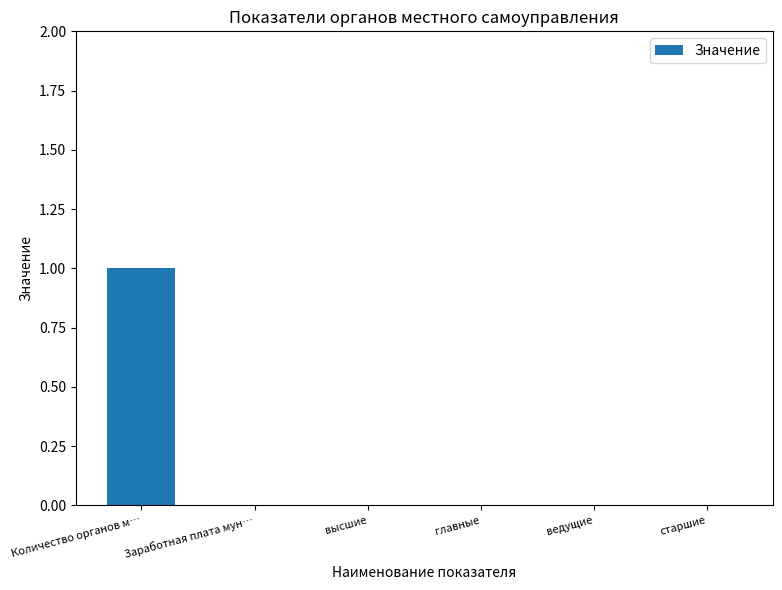

Is it true that the value at главные is 1?

False